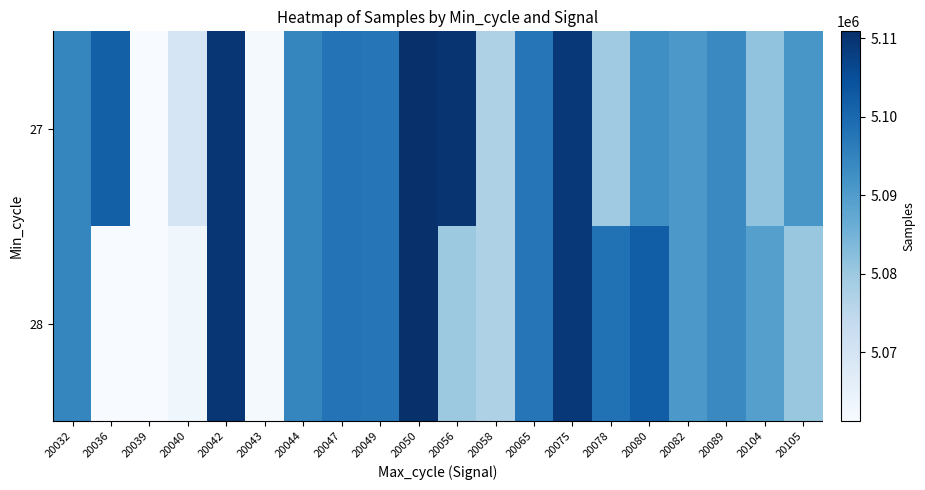

Which label corresponds to the smallest value in the chart?

20036